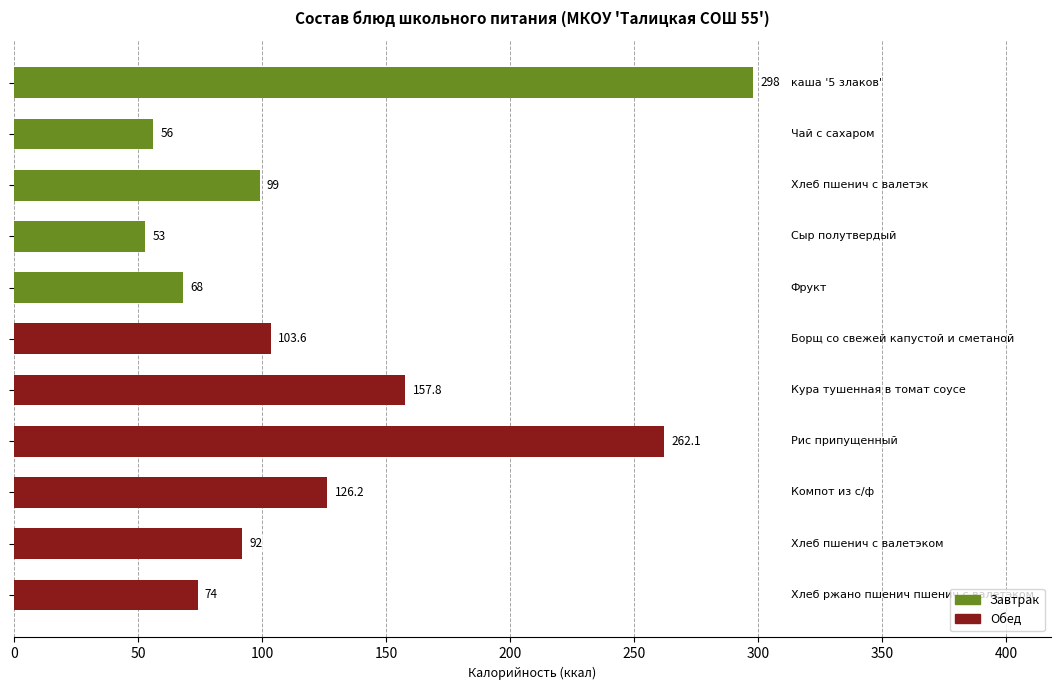

What is the minimum value shown in the chart?

53.0